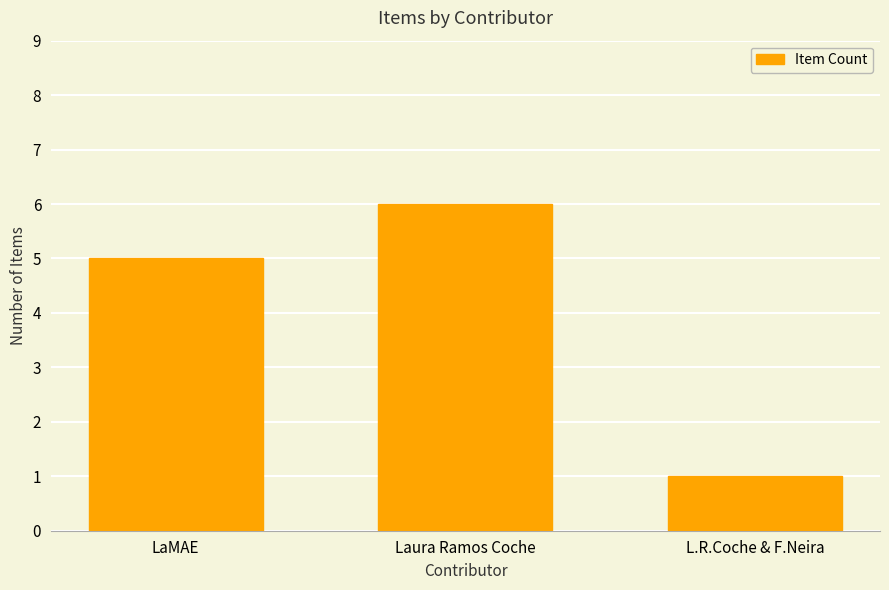

Reading left to right, what are all the values shown in this chart?

5	6	1